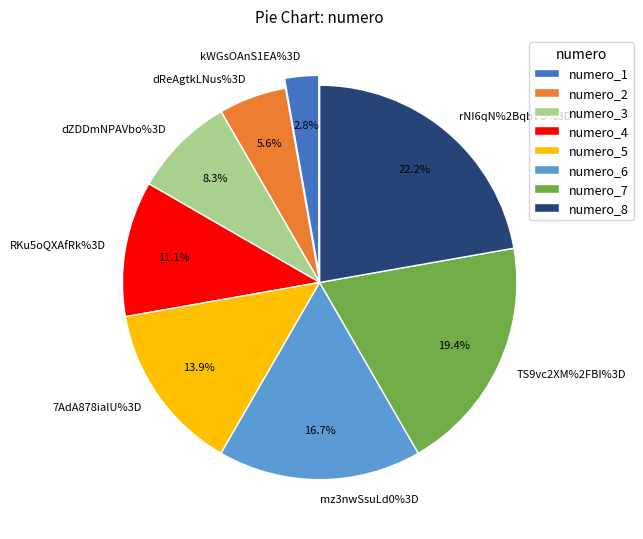

To the nearest percent, what is the difference between the kWGsOAnS1EA%3D and TS9vc2XM%2FBI%3D slice percentages?

17%